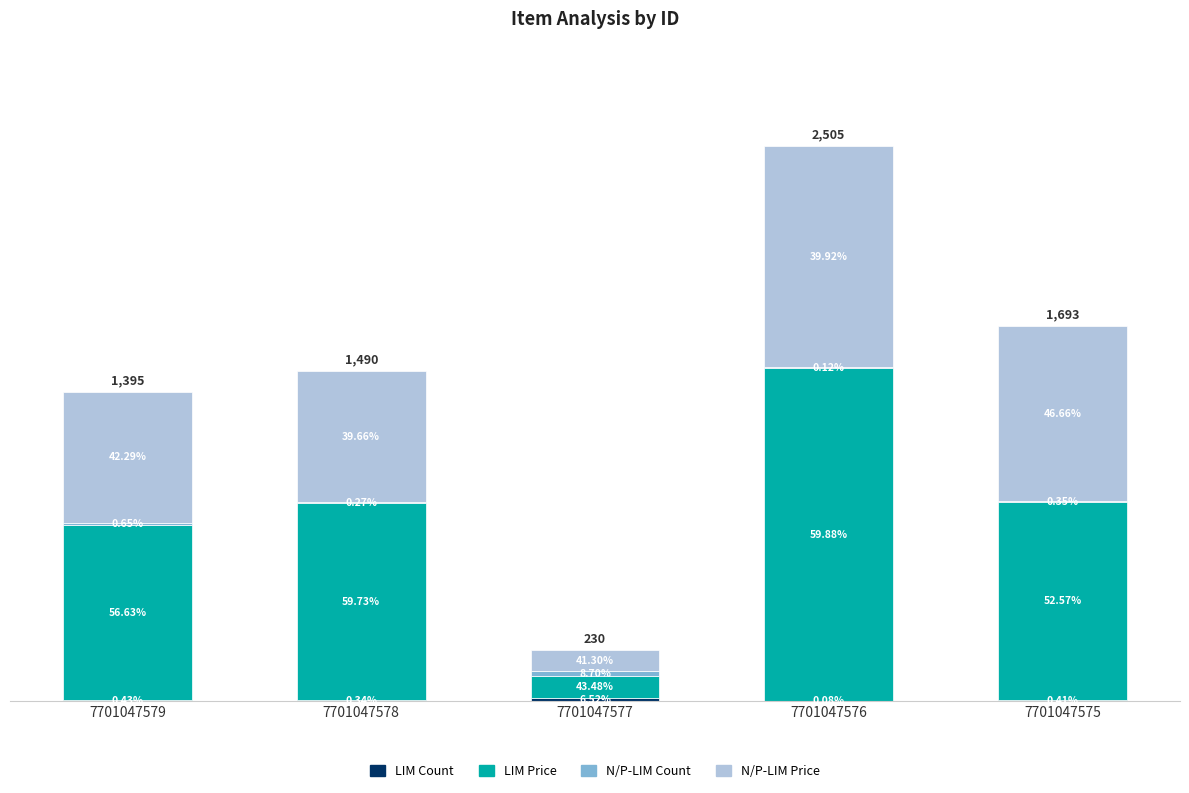

Is it true that N/P-LIM Count equals 9 at 7701047579?

True